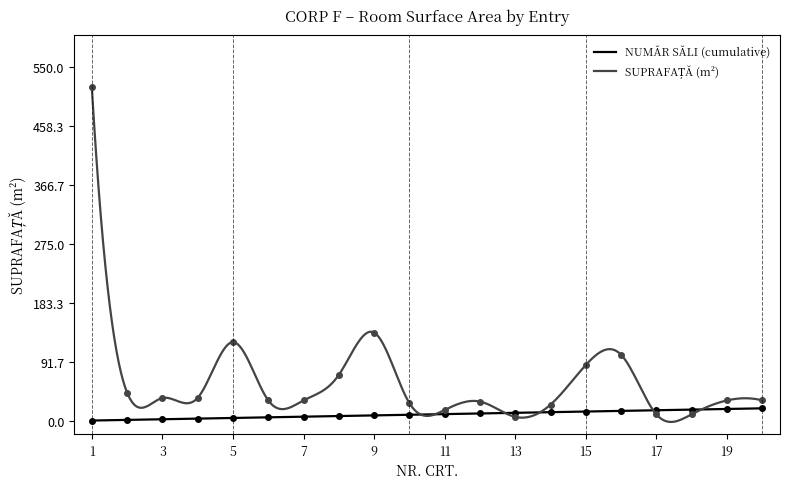

The SUPRAFAȚĂ (m²) series shows 12.1 at 12. True or false?

False